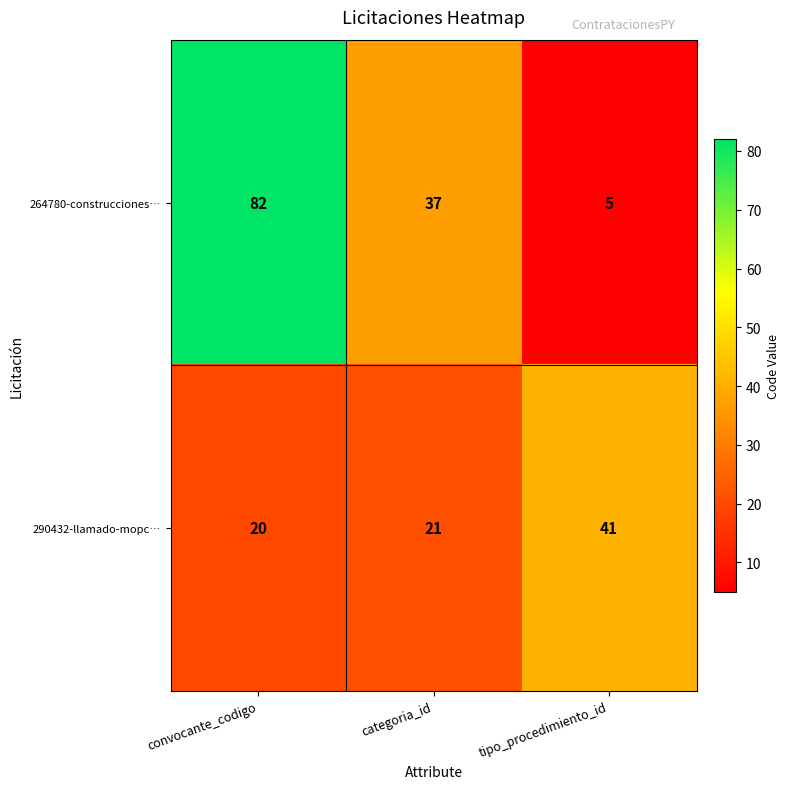

List the series in order of their peak value, highest first.

264780-construcciones…, 290432-llamado-mopc…